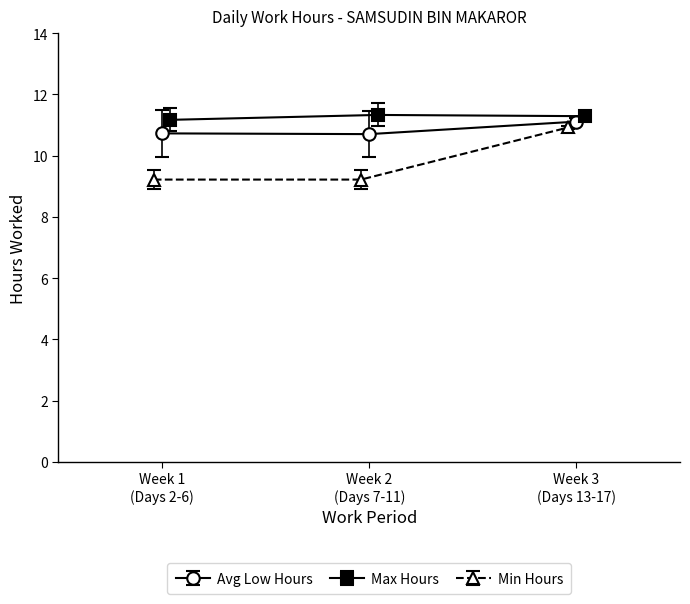

The Low (Hours) series shows 17.3 at 10. True or false?

False